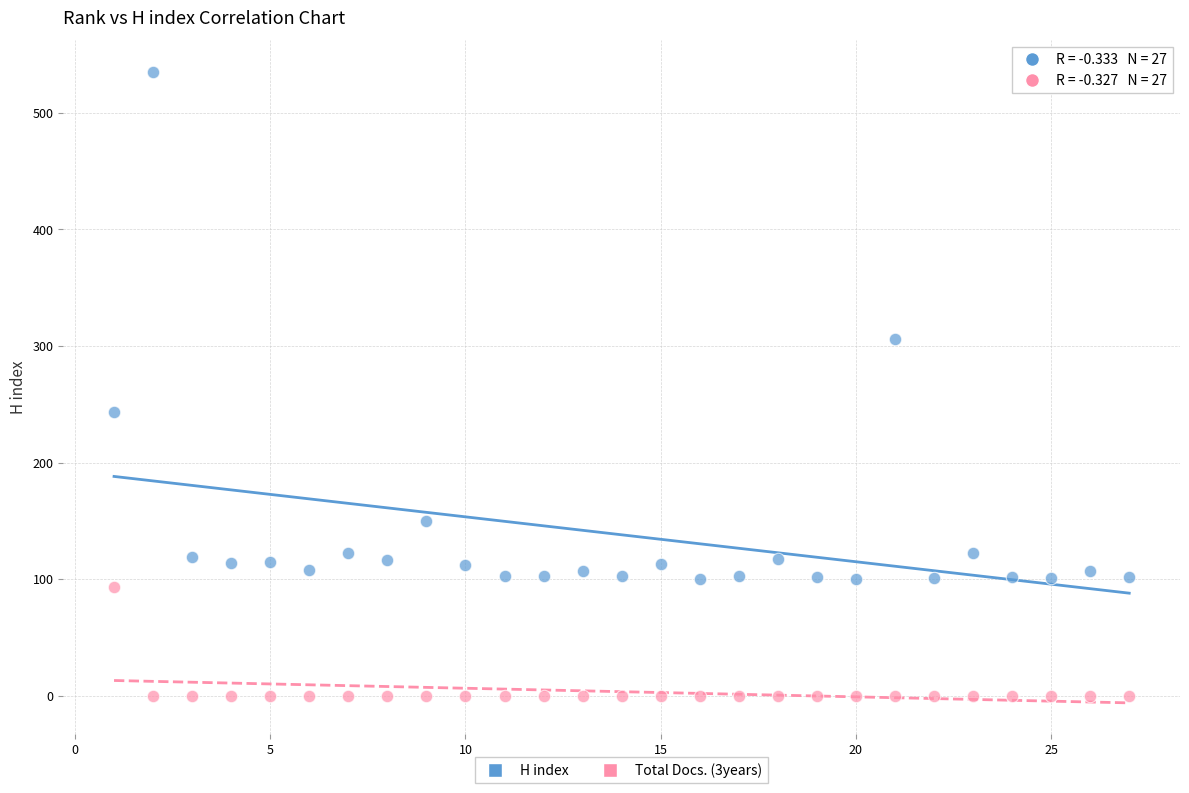

What are all the series names shown in the legend?

H index, Total Docs. (3years)